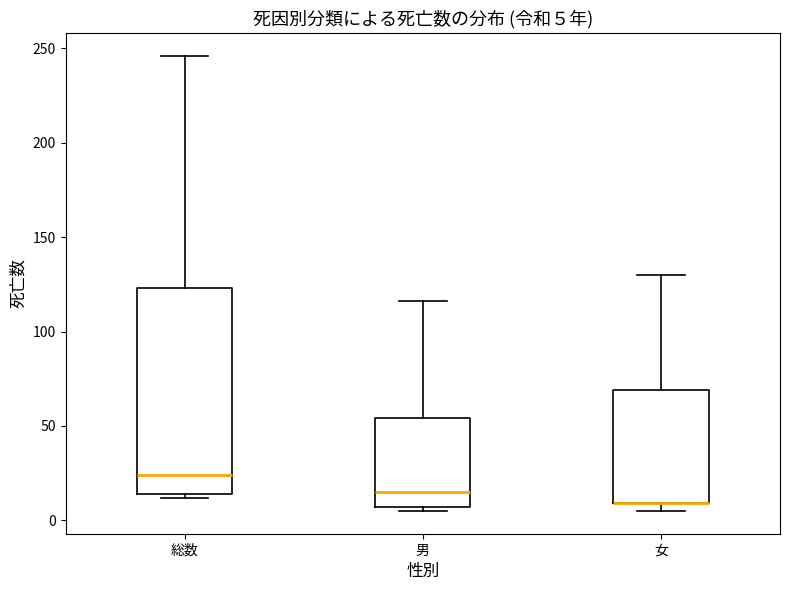

Comparing the boxes themselves (not the whiskers), which one is the tallest?

総数